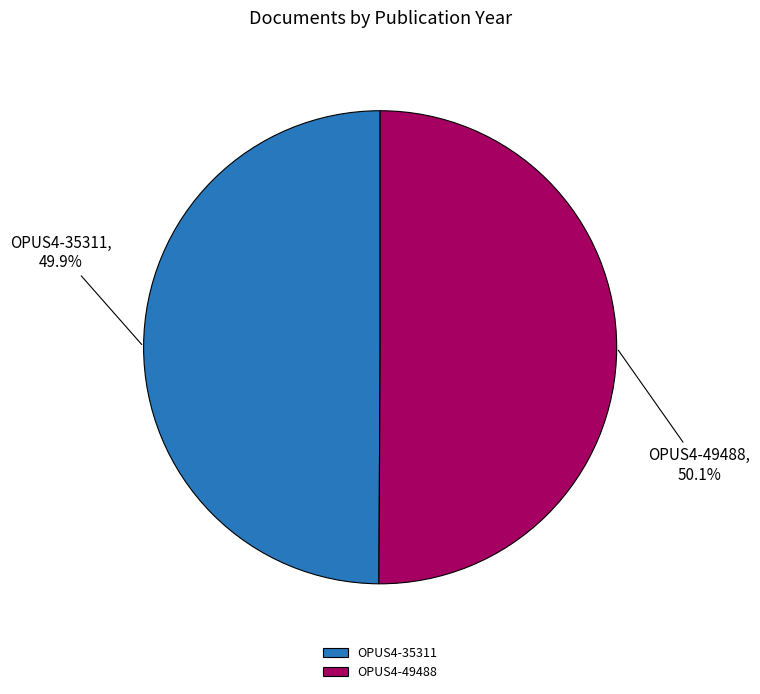

Count the number of slices in the pie.

2